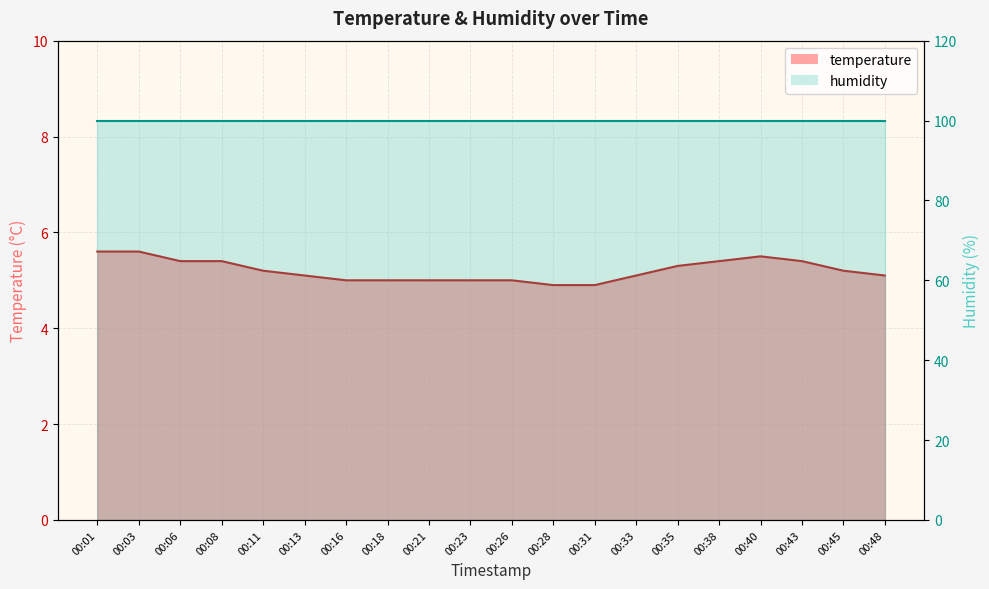

True or false: the data shows 5.0 at 00:16.

True